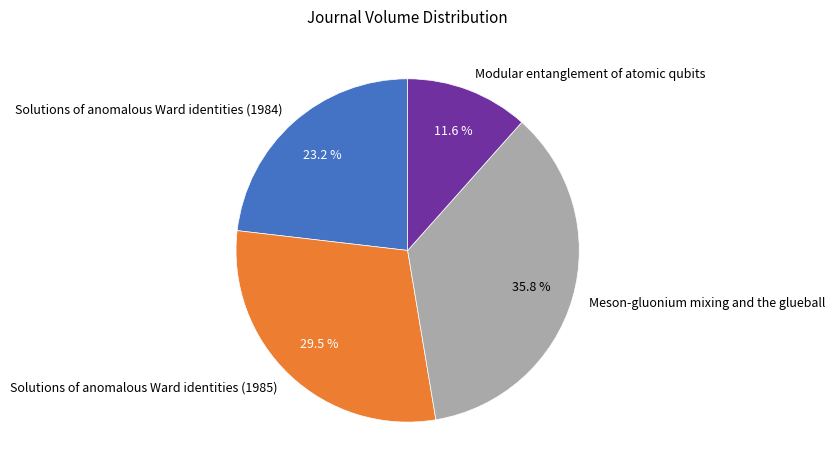

Does Solutions of anomalous Ward identities (1985) represent more than half of the total?

No